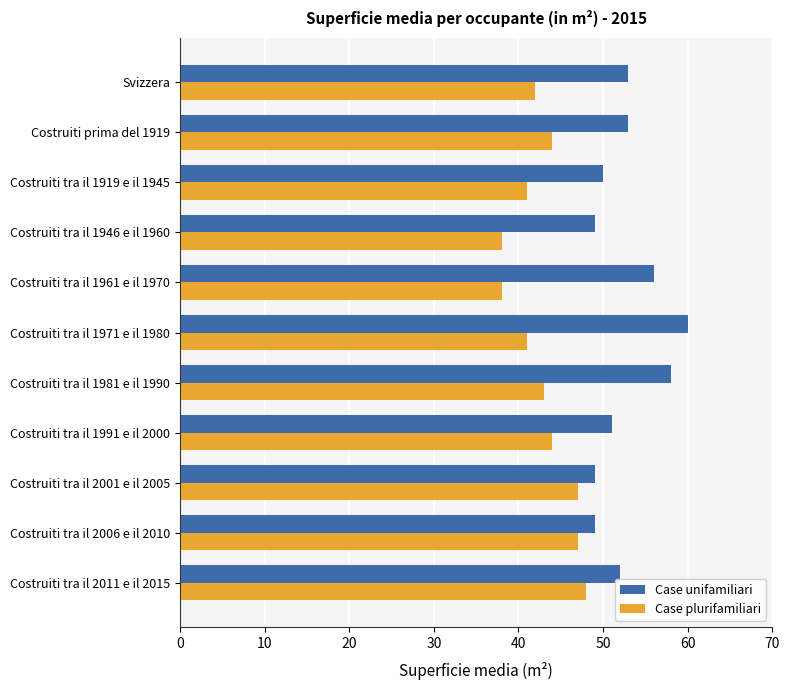

List the series in order of their peak value, lowest first.

Case plurifamiliari, Case unifamiliari